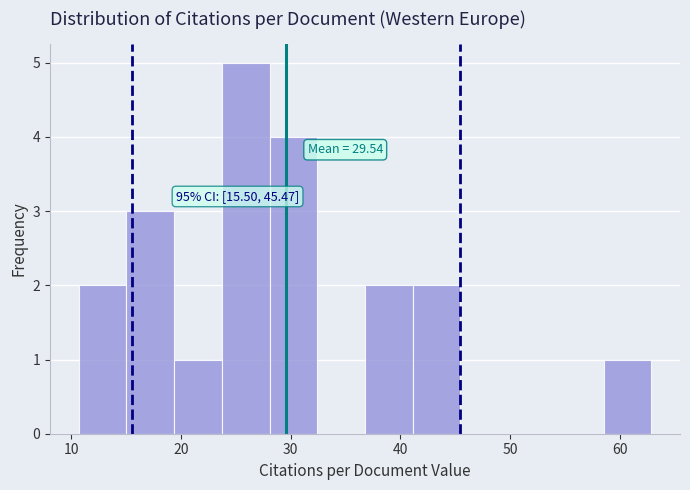

Which range on the x-axis has the tallest bar?

24 to 28